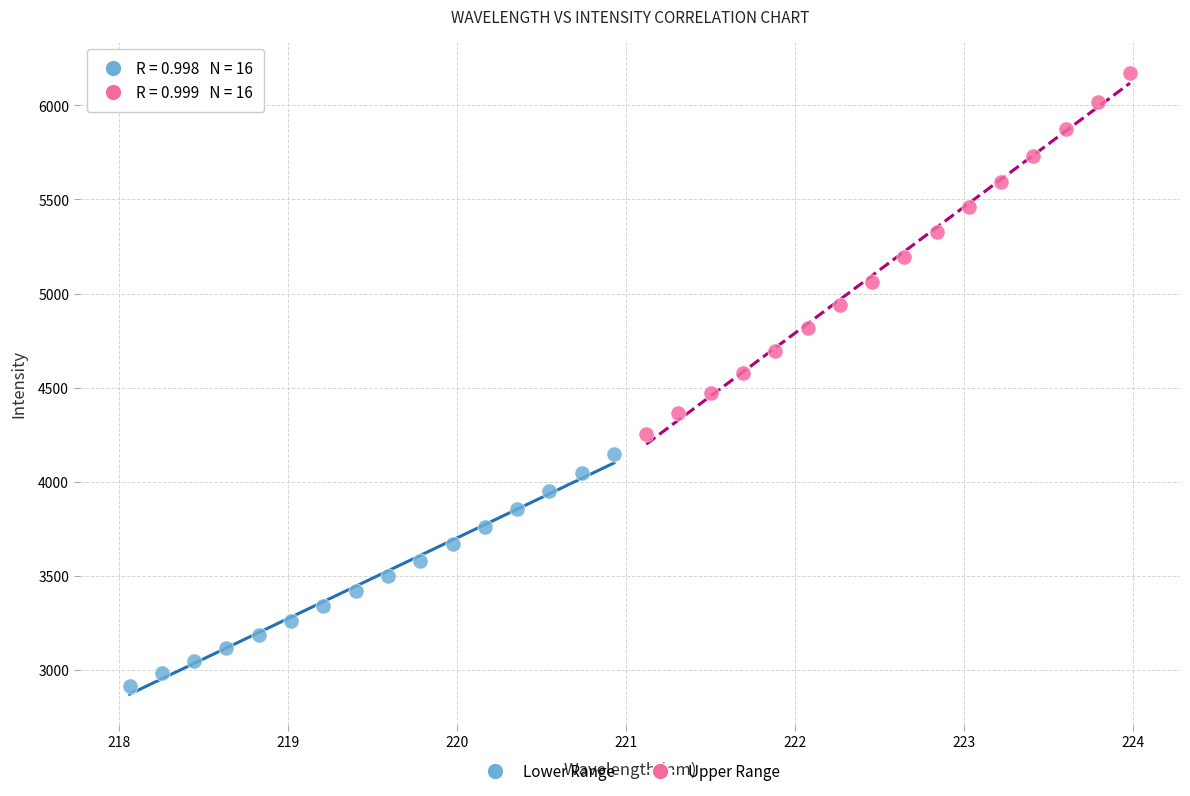

Which series reaches the maximum Y coordinate?

Upper Range